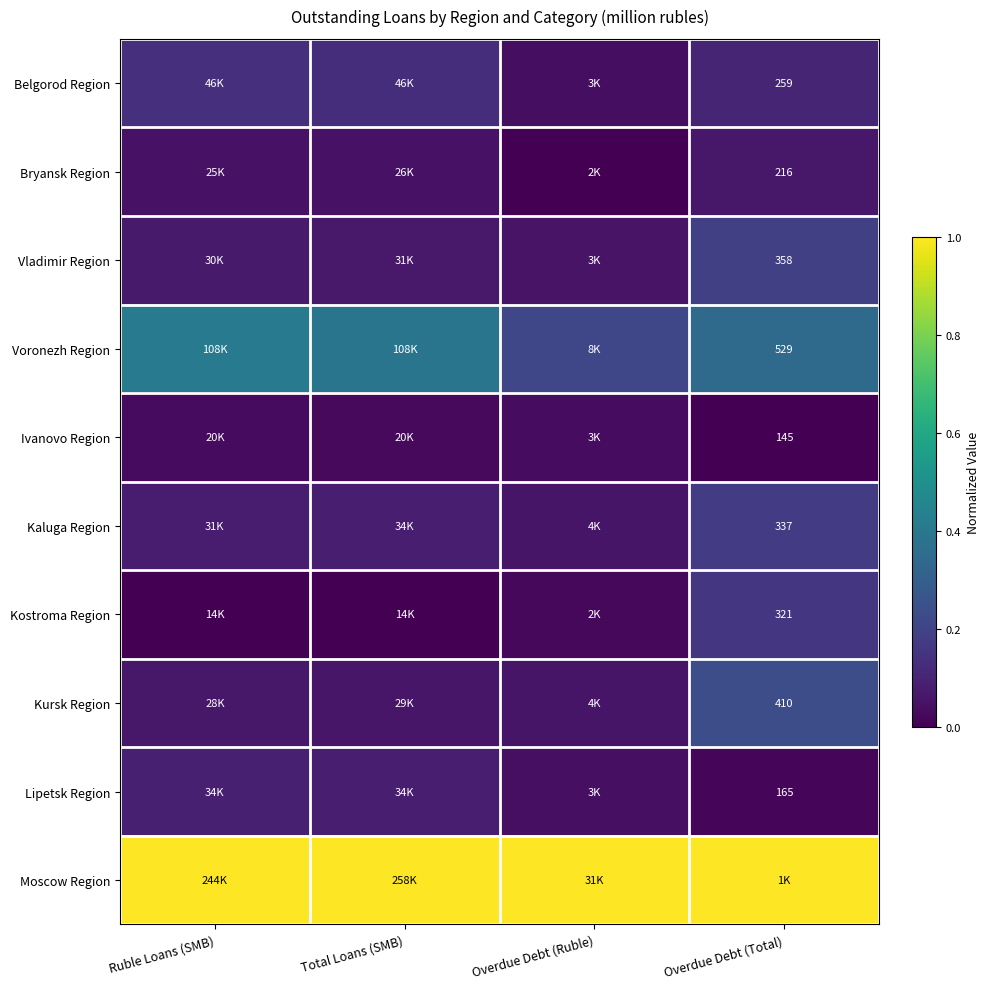

At which label does Bryansk Region reach its peak?

Overdue Debt (Total)